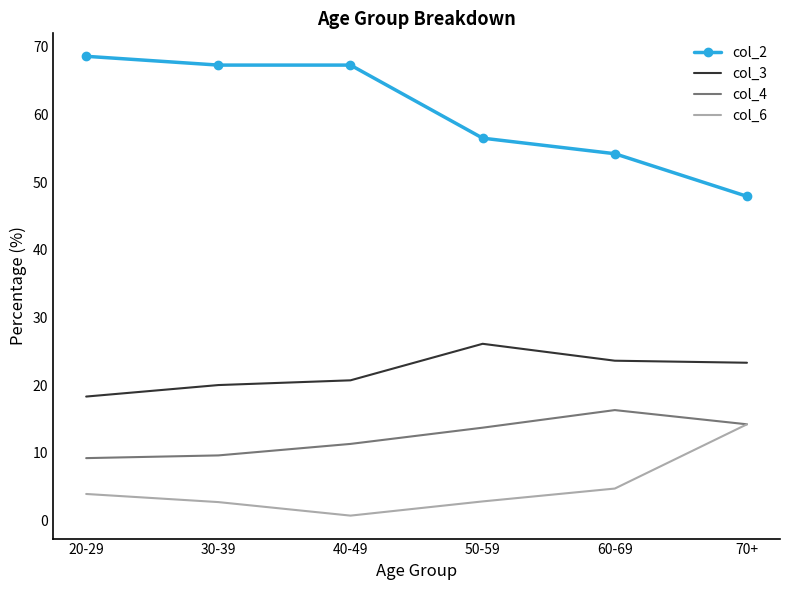

What is the difference between the col_2 values at 60-69 and 20-29?

14.4